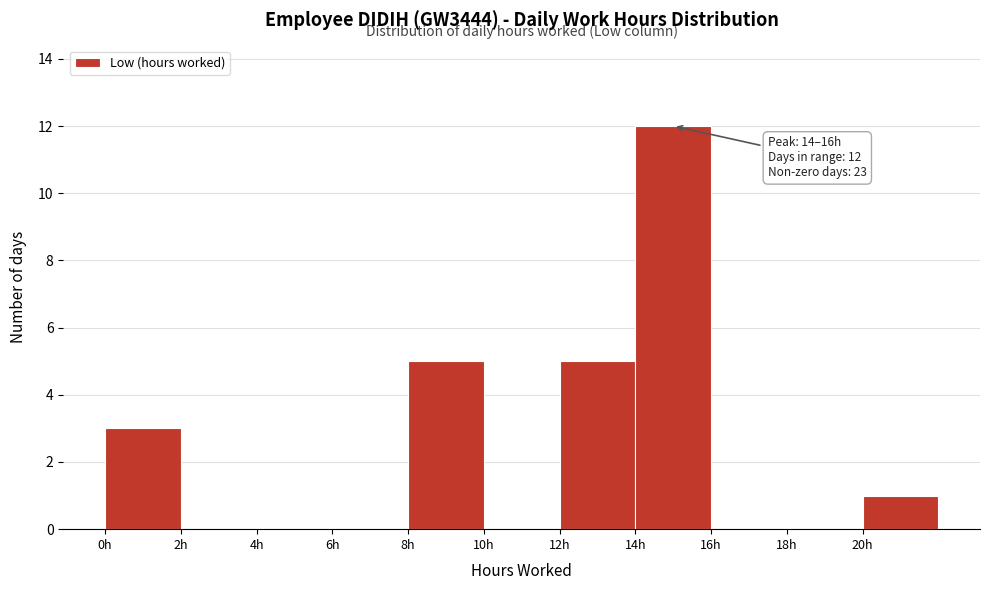

Over which range of the x-axis is the bar tallest?

14 to 16